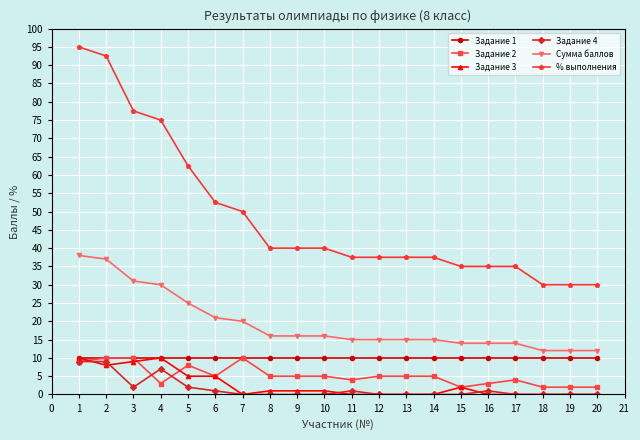

True or false: % выполнения has a value of 66.3 at 12.

False